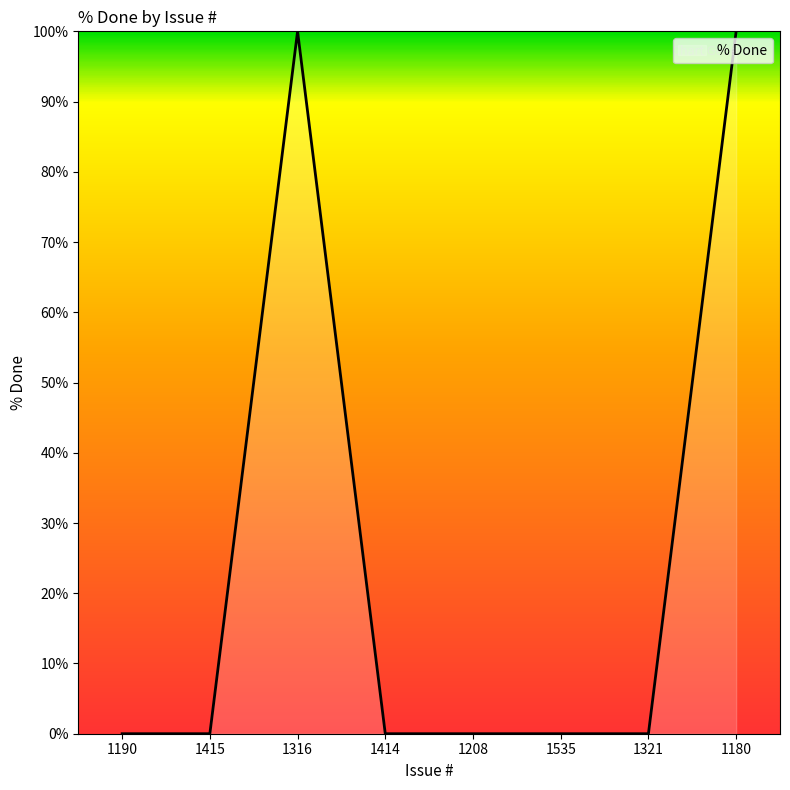

True or false: the data has more than 0 interior local peaks.

True